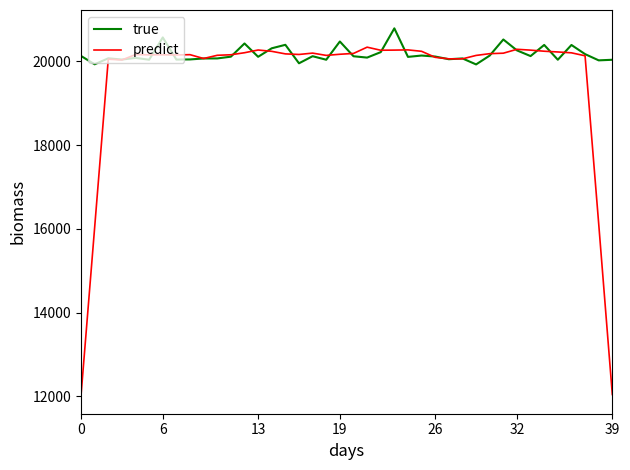

Rank the series by their maximum value, from lowest to highest.

predict, true